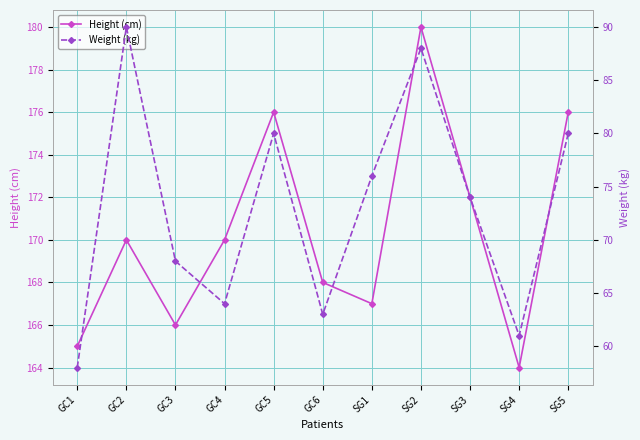

In Weight (kg), how many points are higher than both neighbors (excluding endpoints)?

3